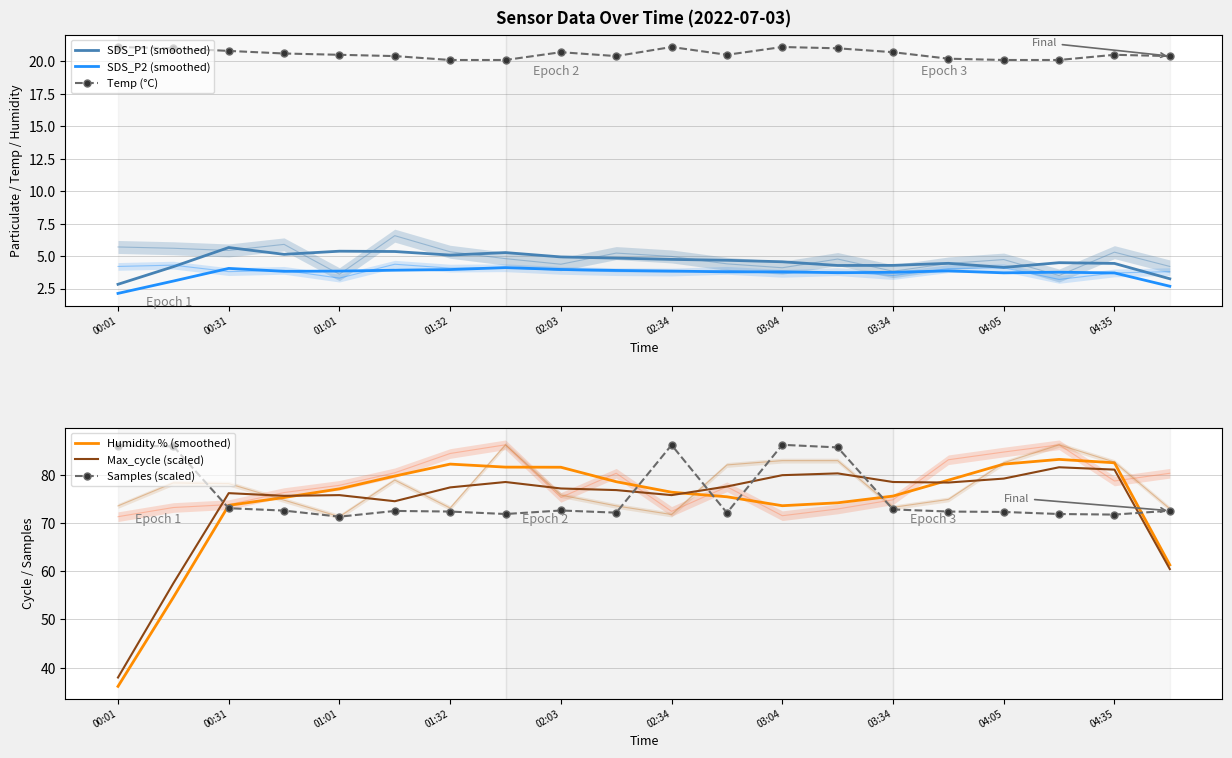

True or false: Samples (scaled) has a value of 128.3 at 04:05.

False